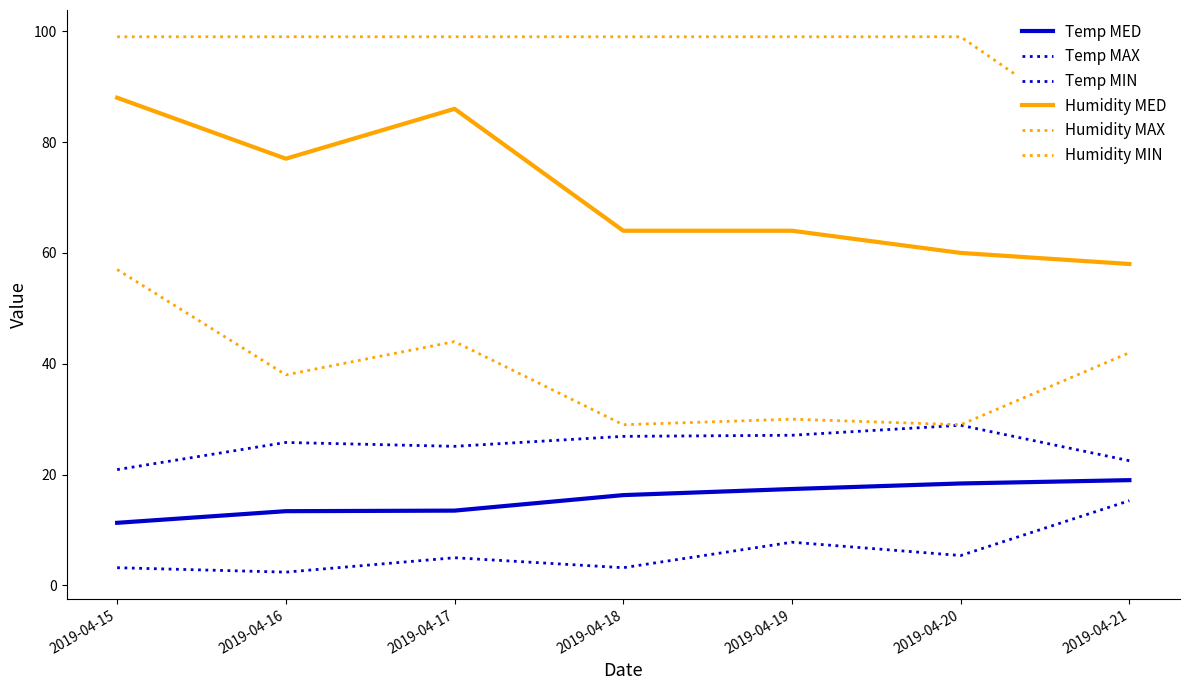

Where is Temp MAX nearest to the value 24?

2019-04-17